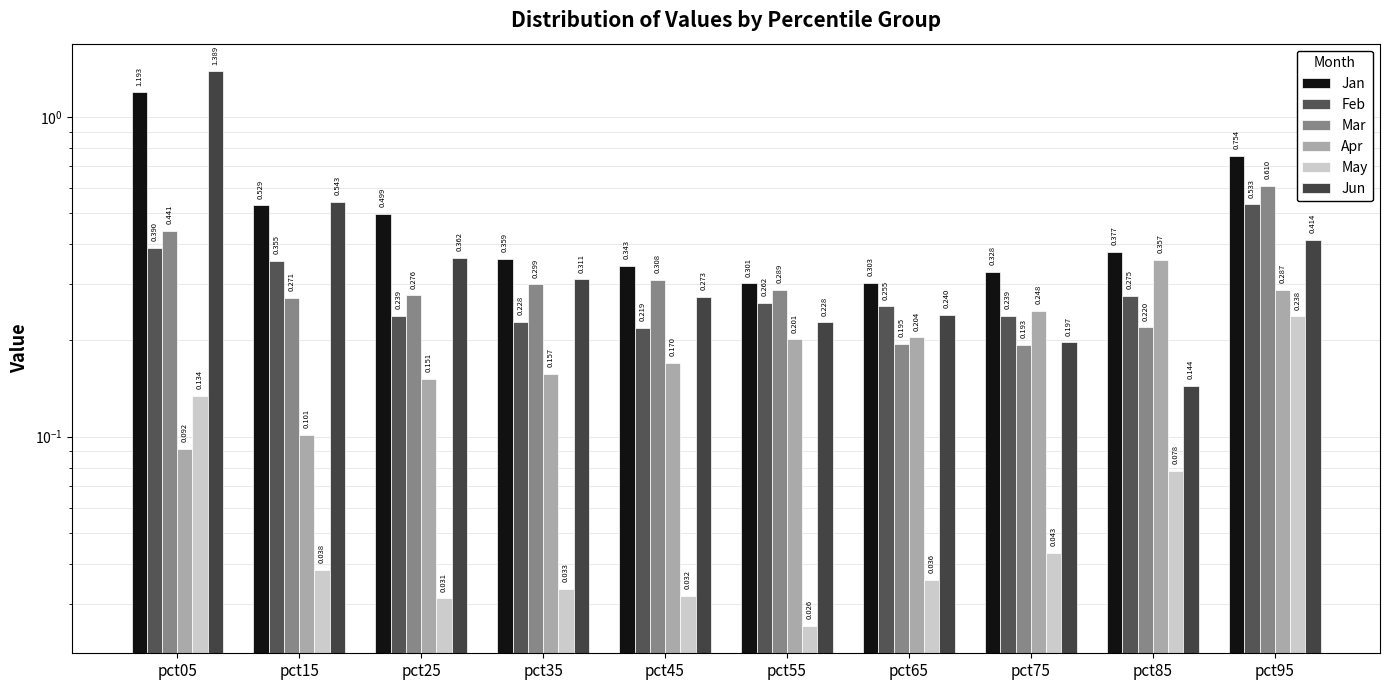

What is the approximate value of Apr at pct75?

0.2